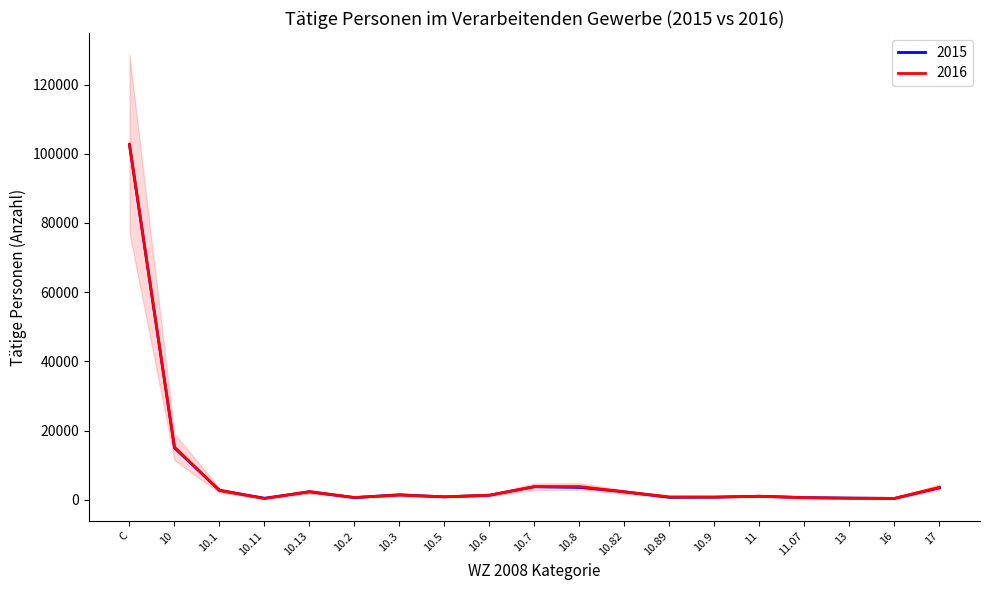

Which label corresponds to the smallest value in the chart?

10.11